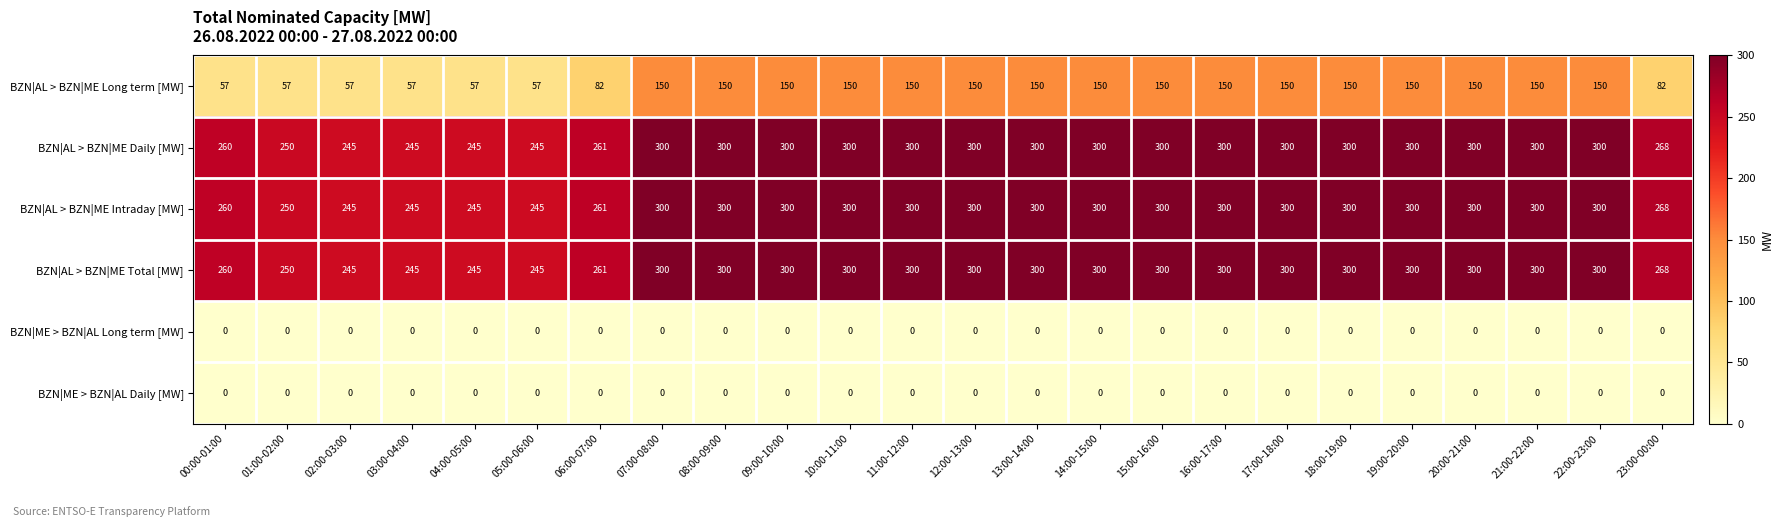

What is the difference between the highest and lowest values at 17:00-18:00?

300